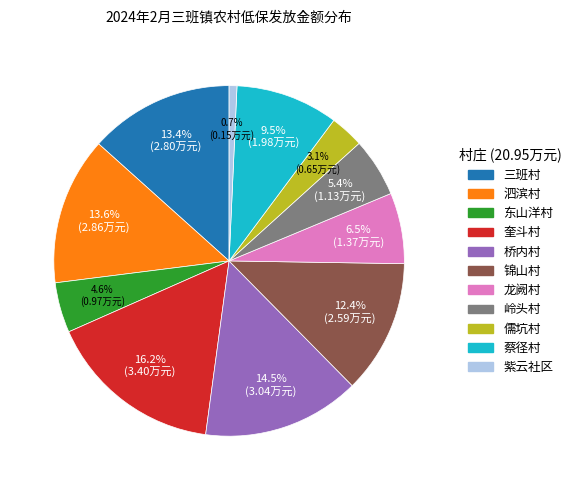

Is there a majority slice in this chart?

No